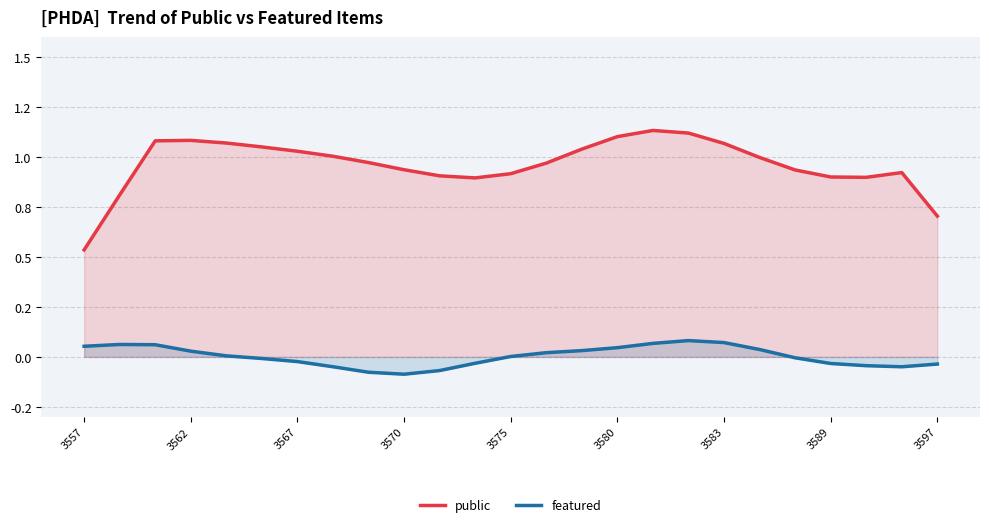

True or false: public has more than 0 points higher than both neighbors.

True